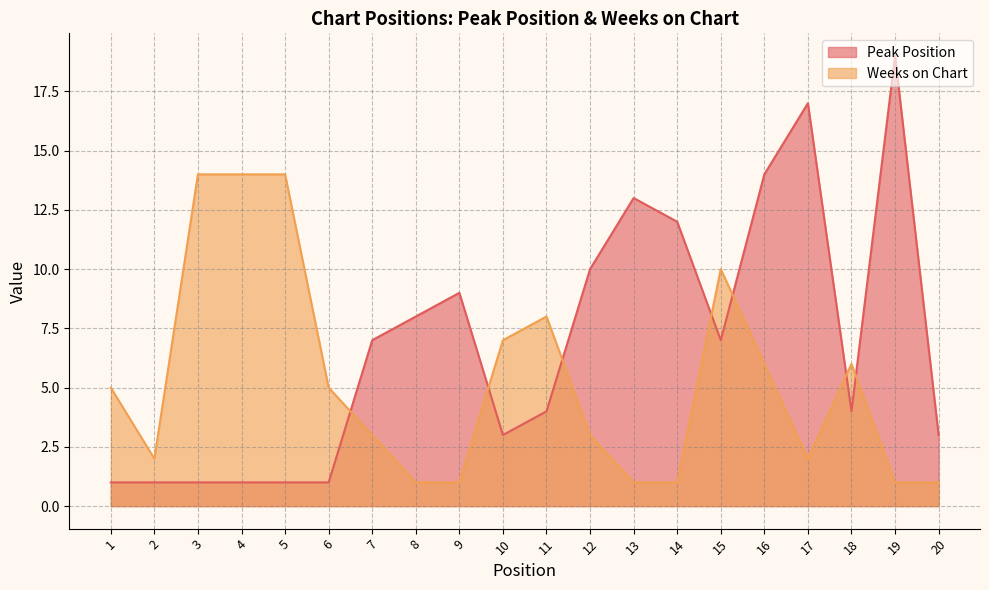

List the series in order of their peak value, highest first.

Peak Position, Weeks on Chart